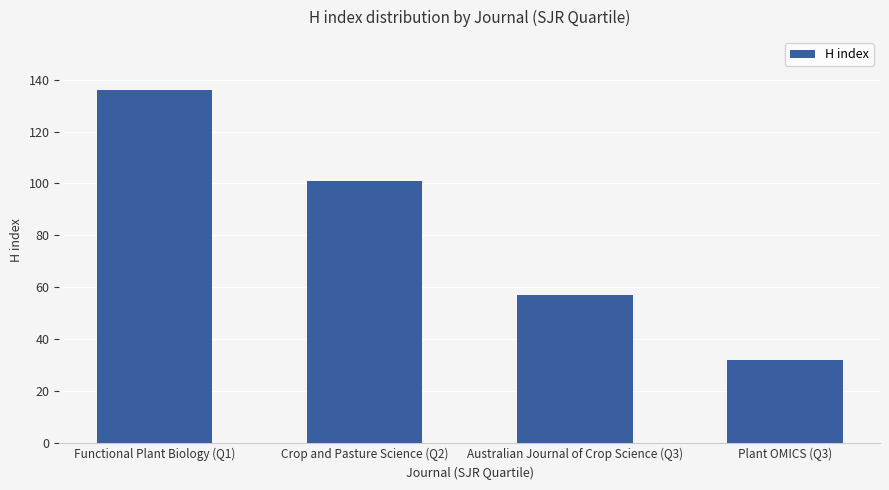

What position from the right is Functional Plant Biology (Q1)?

4